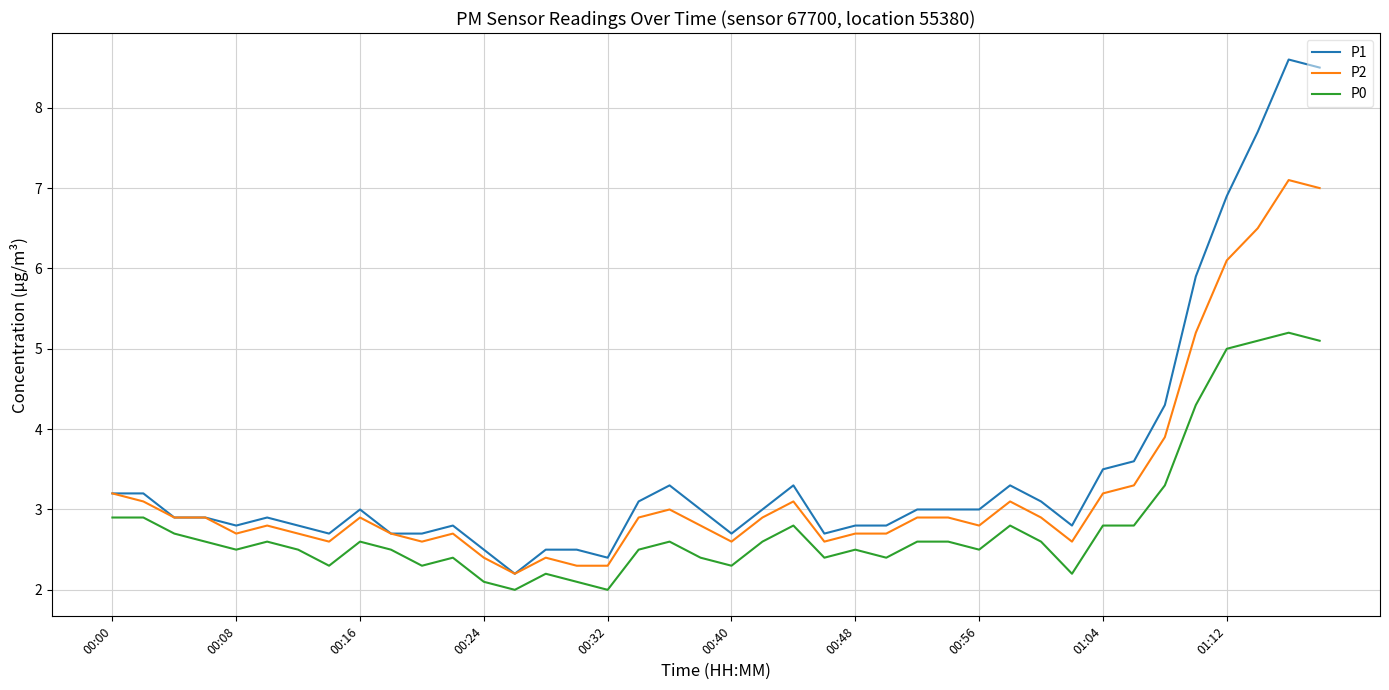

Does the chart display data point markers on the line(s)?

No